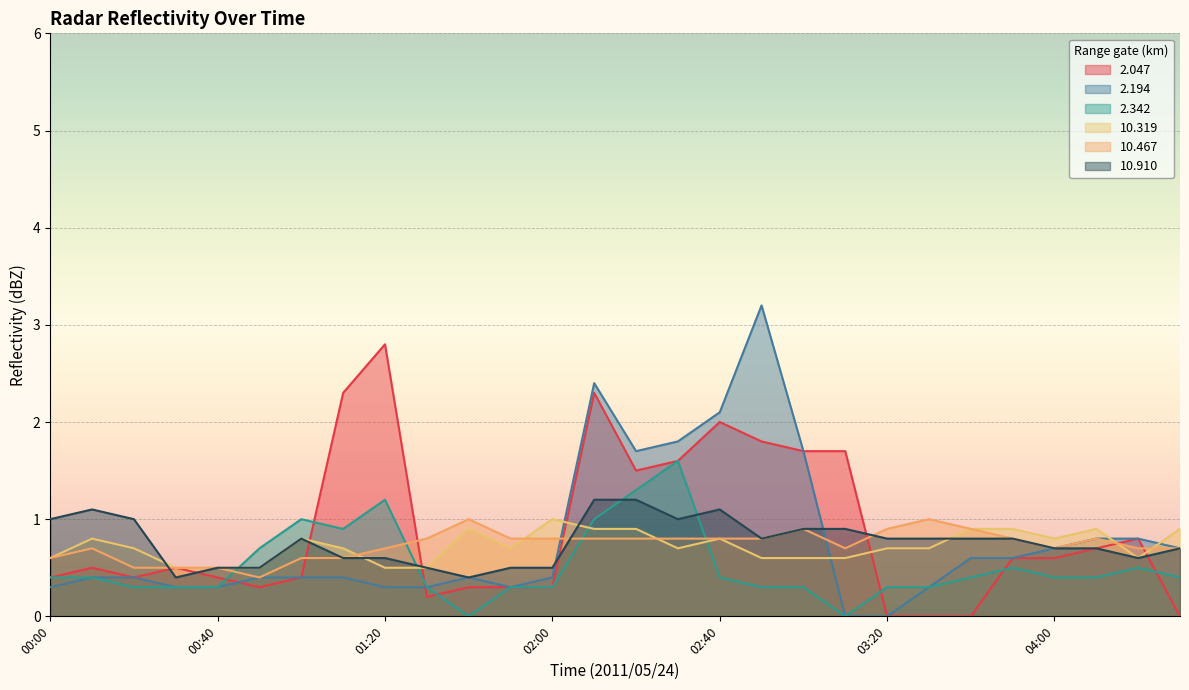

What is the difference between the maximum and second lowest values in the  10.467 series?

0.5